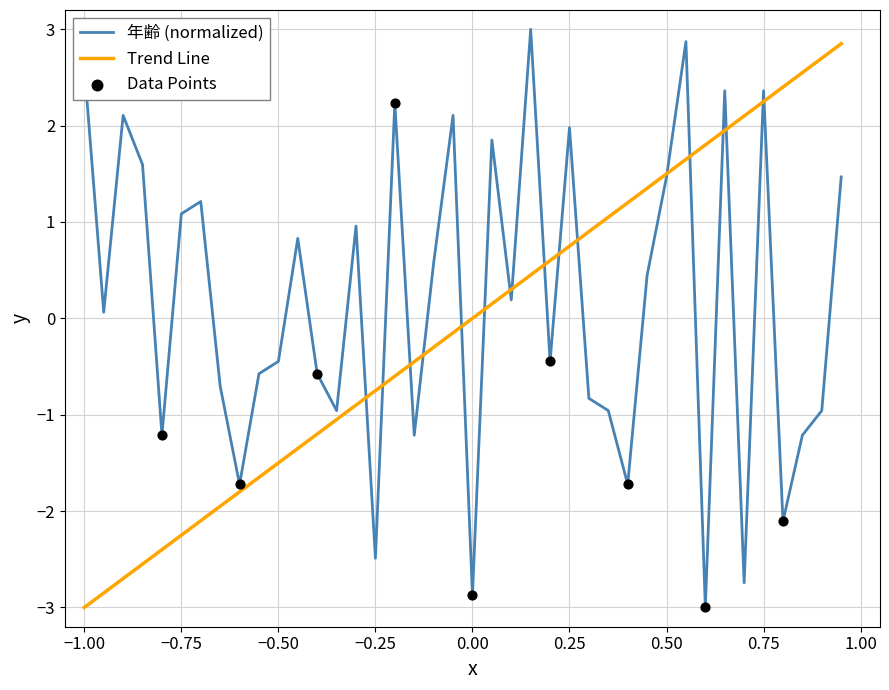

What is the lowest value of the 年齢 (normalized) series?

-3.0